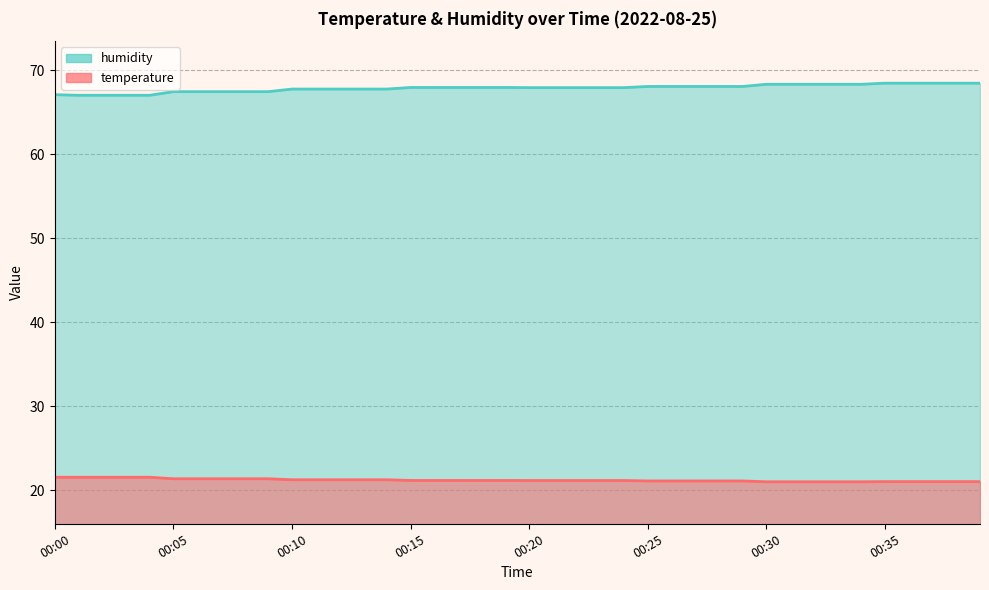

Which category has the highest value across all series?

00:35